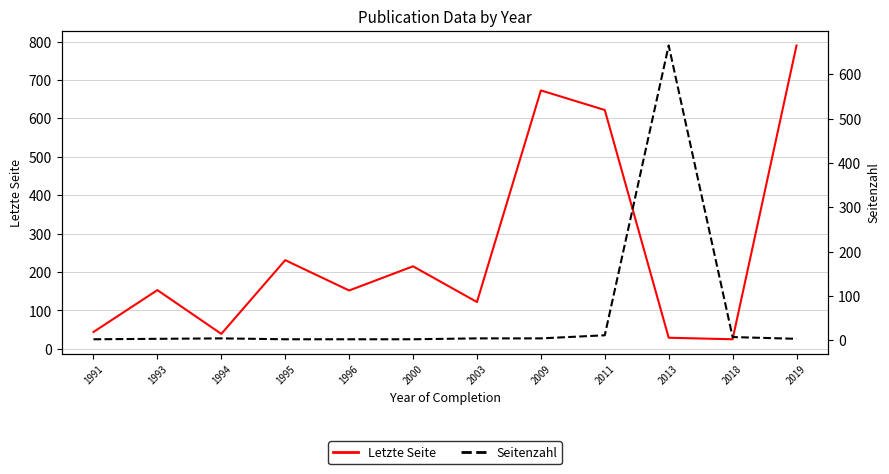

True or false: Letzte Seite and Seitenzahl cross at least once.

True